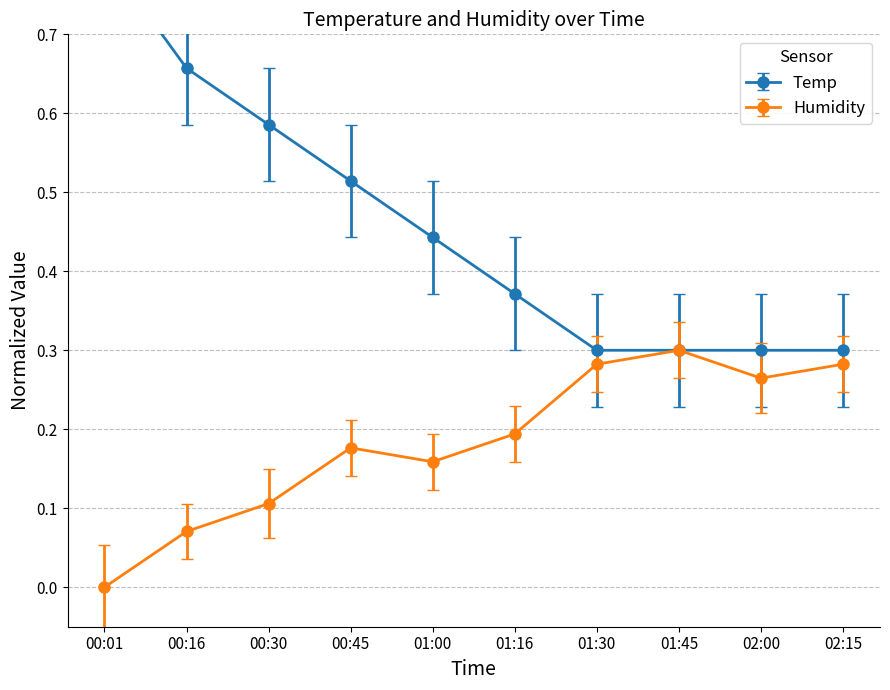

True or false: Humidity and Temp cross at least once.

False